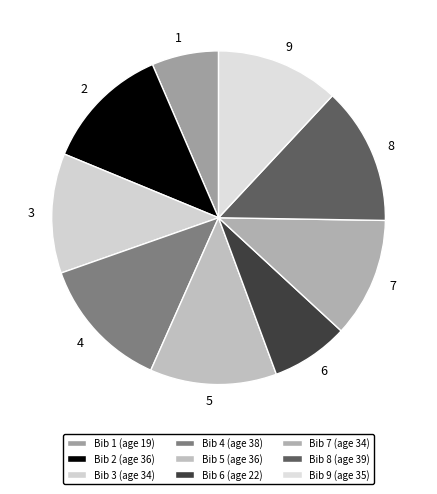

Is the sum of 4 and 7 greater than half?

No